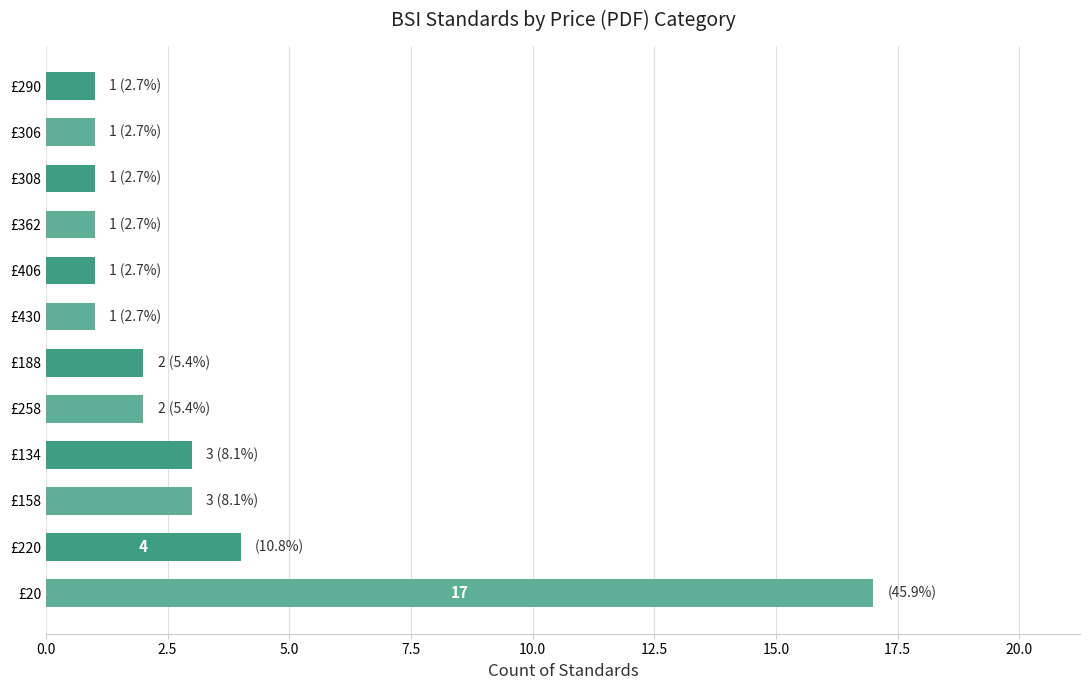

Reading top to bottom, extract all data points from this chart.

1	1	1	1	1	1	2	2	3	3	4	17